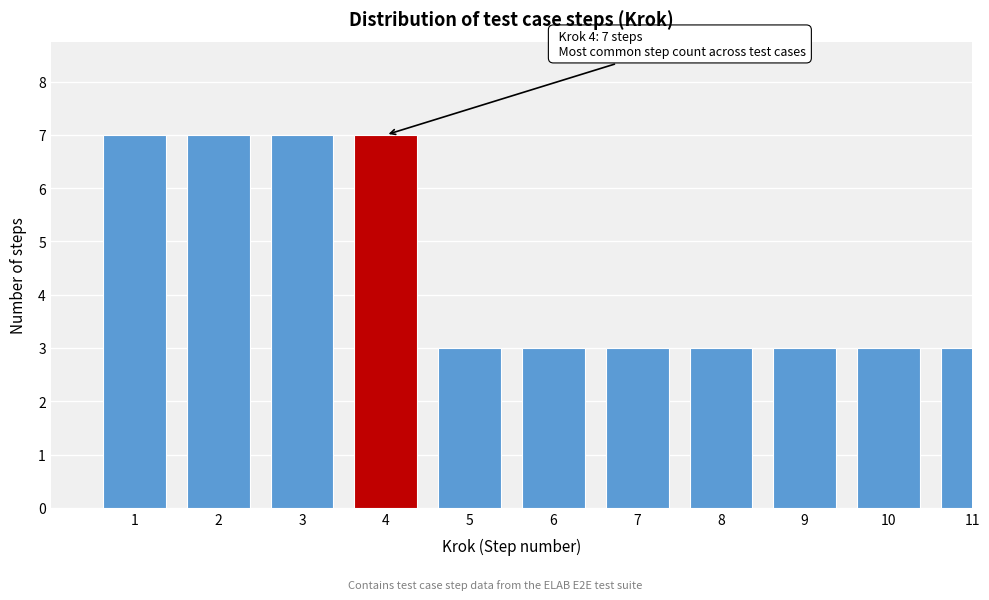

Reading right to left, what are all the values shown in this chart?

3	3	3	3	3	3	3	7	7	7	7